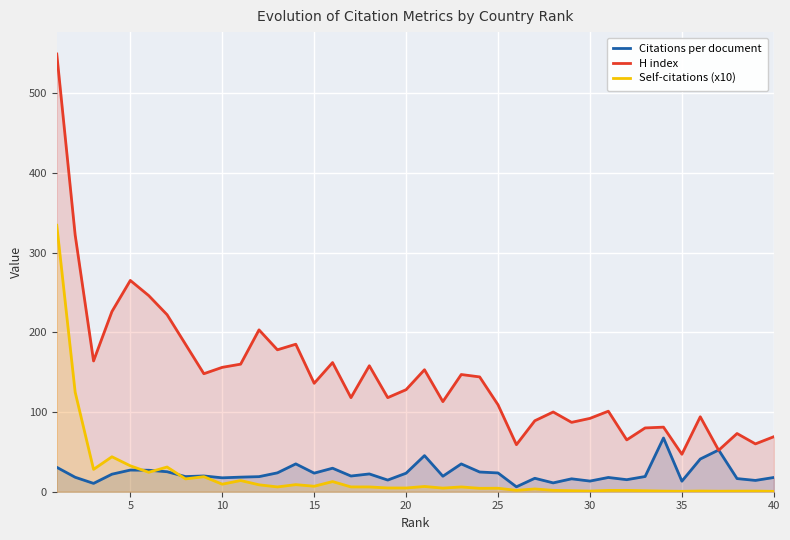

How many distinct data groups are displayed?

3